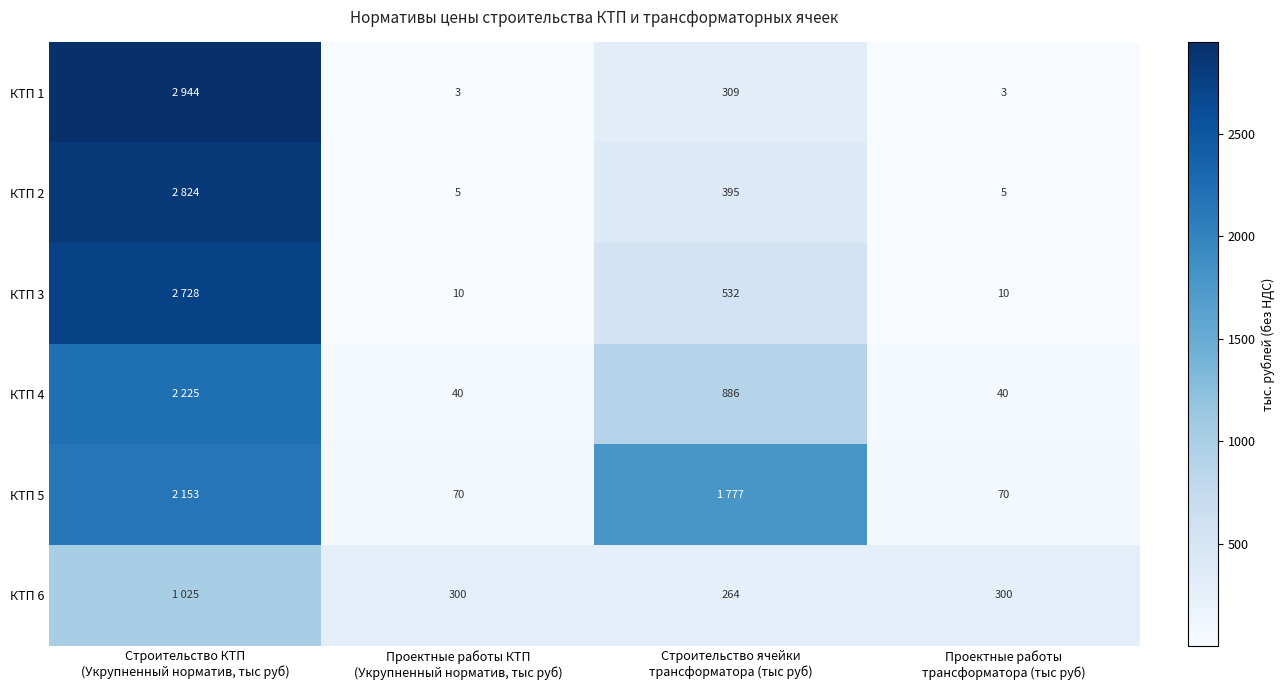

What is the average value of the КТП 2 series?

807